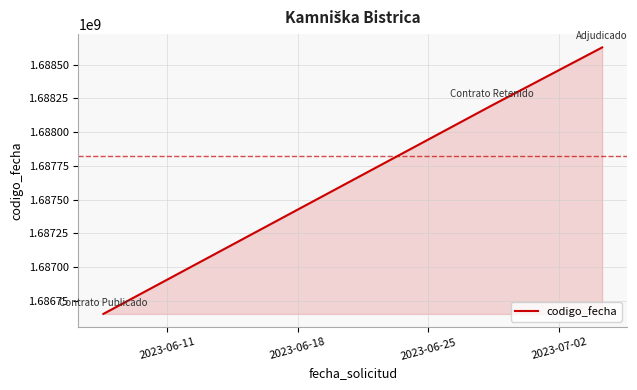

What is the difference between the maximum and minimum values?

1977287